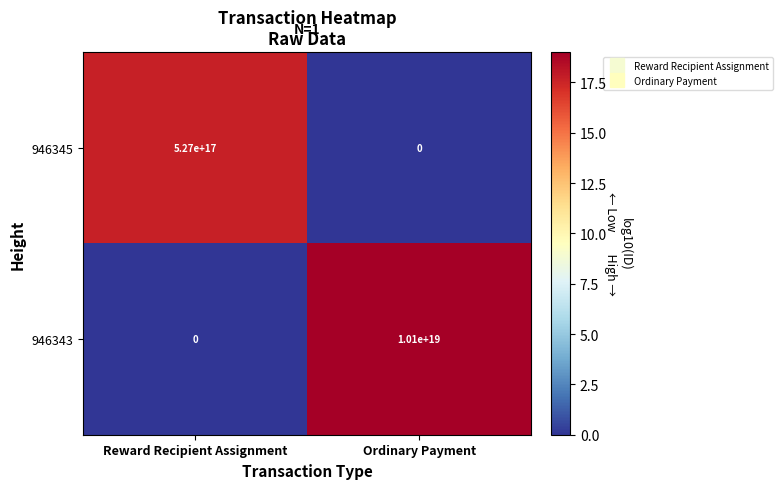

Is the value of 946343 at Ordinary Payment greater than the value of 946345 at Ordinary Payment?

Yes